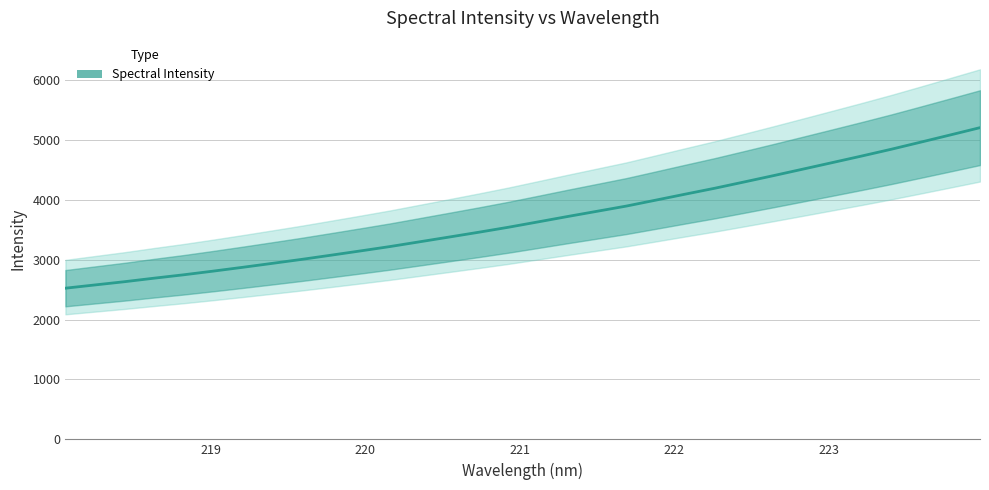

How many data points does each series have?

32